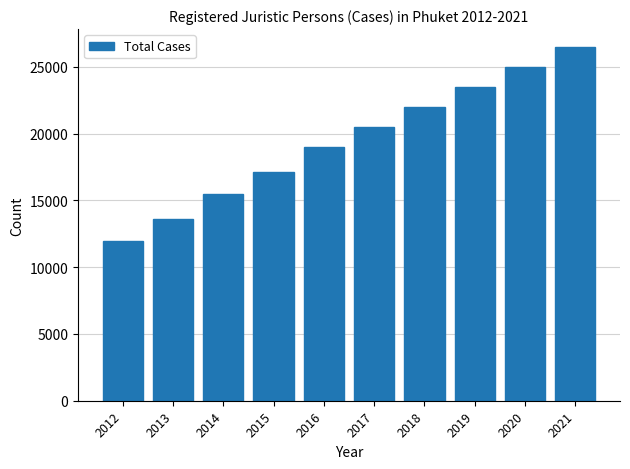

Where is the data nearest to the value 19243?

2016